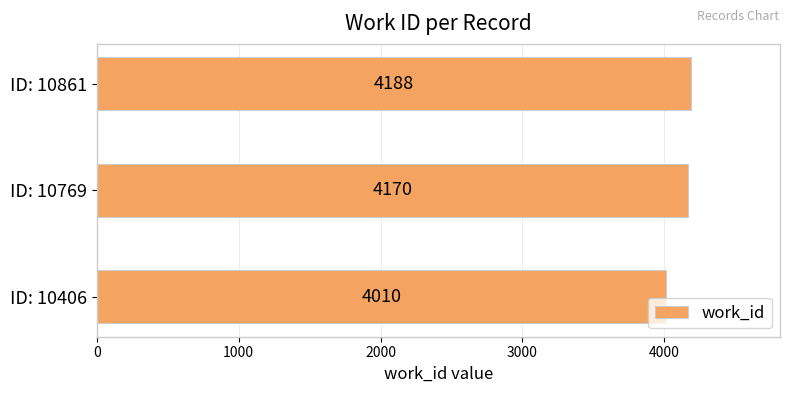

Count the values in the range 4010 to 4188.

3